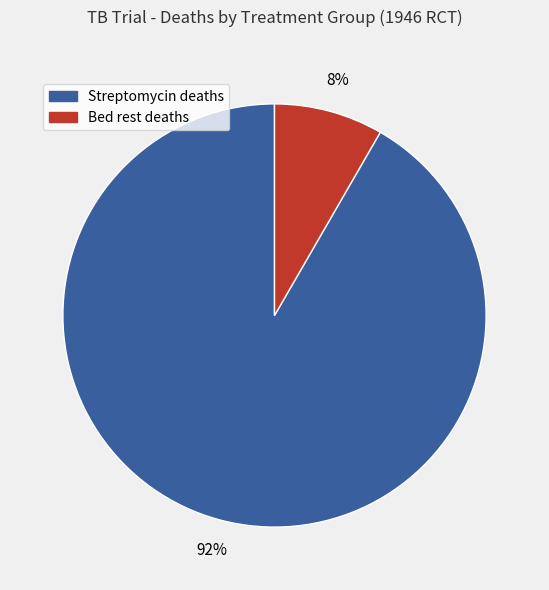

Between Bed rest deaths and Streptomycin deaths, which is larger?

Streptomycin deaths